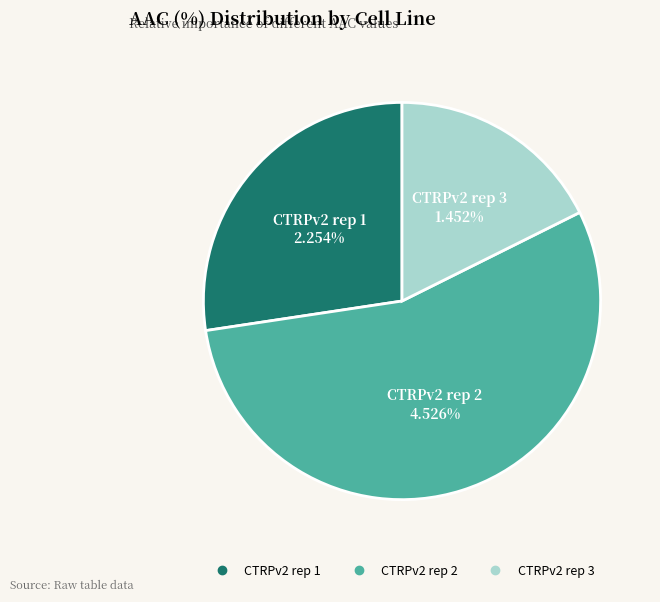

Is it true that CTRPv2 rep 3 is 26% of the pie?

False